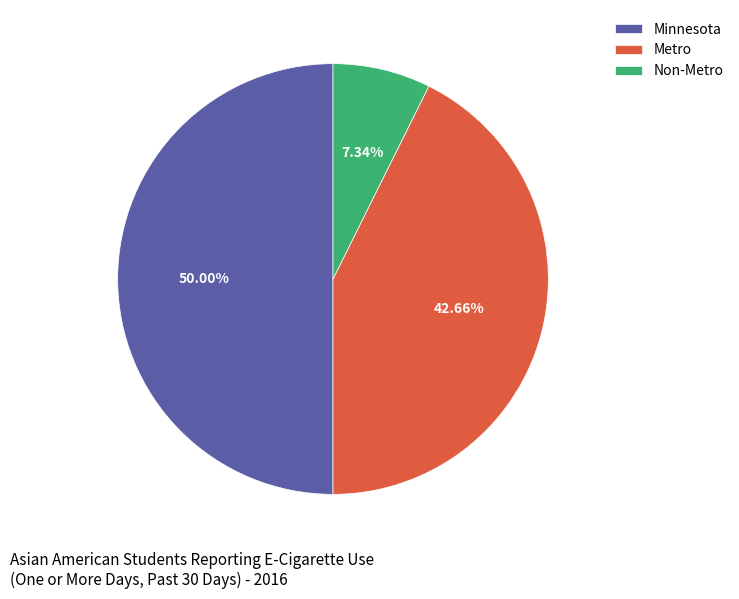

Does Metro account for over 50% of the chart?

No